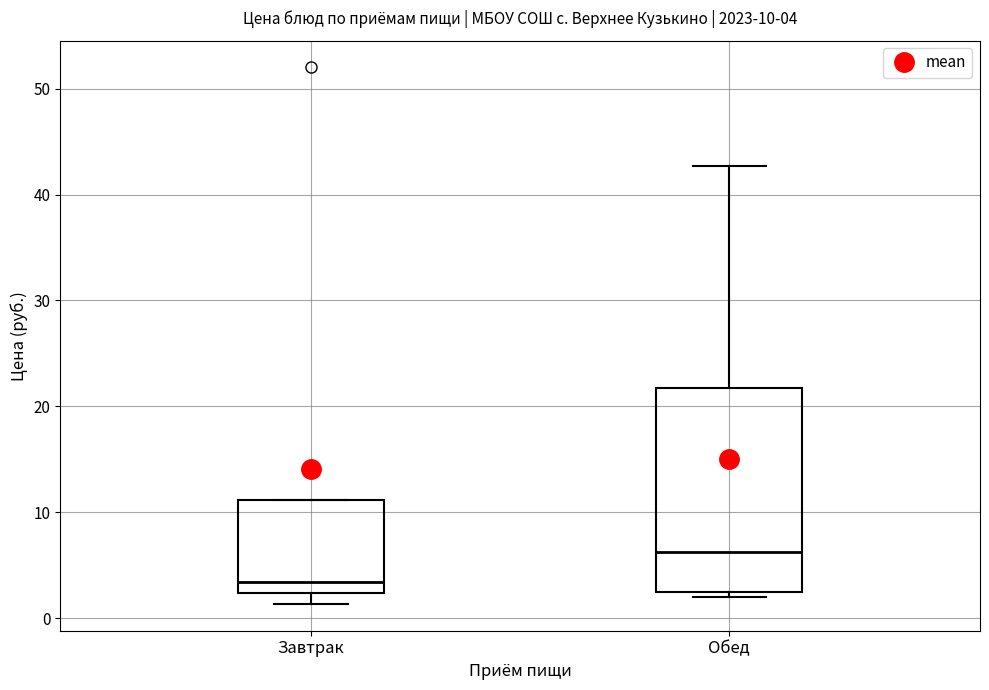

Which box has the highest median line?

Обед